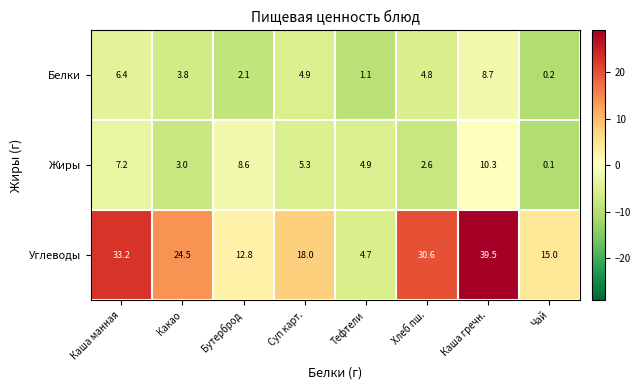

Reading left to right, list all the values displayed in this chart.

Белки: Каша манная=6.4	Какао=3.8	Бутерброд=2.1	Суп карт.=4.9	Тефтели=1.1	Хлеб пш.=4.8	Каша гречн.=8.7	Чай=0.2
Жиры: Каша манная=7.2	Какао=3.0	Бутерброд=8.6	Суп карт.=5.3	Тефтели=4.9	Хлеб пш.=2.6	Каша гречн.=10.3	Чай=0.1
Углеводы: Каша манная=33.2	Какао=24.5	Бутерброд=12.8	Суп карт.=18.0	Тефтели=4.7	Хлеб пш.=30.6	Каша гречн.=39.5	Чай=15.0